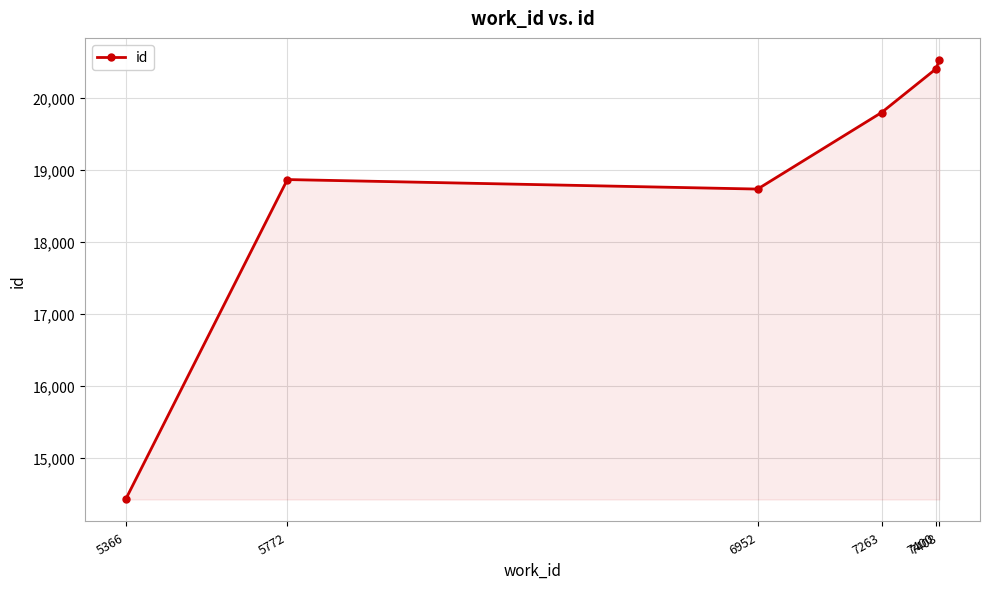

What is the value of the 2nd point from the left?

18867